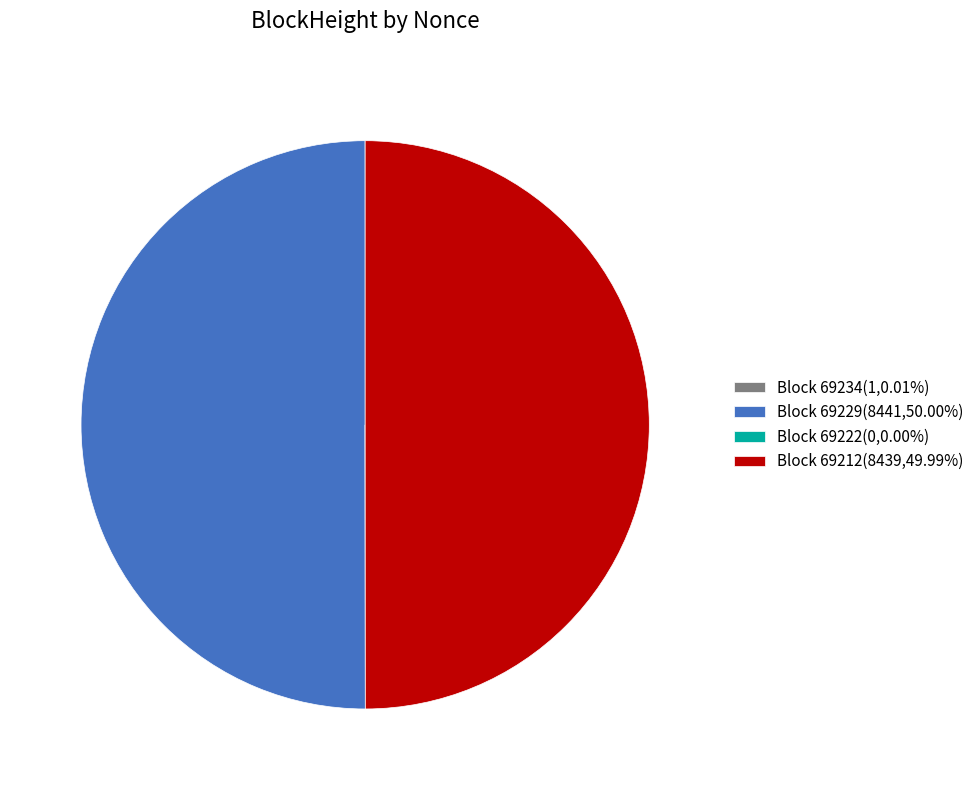

What is the ratio of the value at Block 69212(8439,49.99%) to the value at Block 69229(8441,50.00%)?

1.0